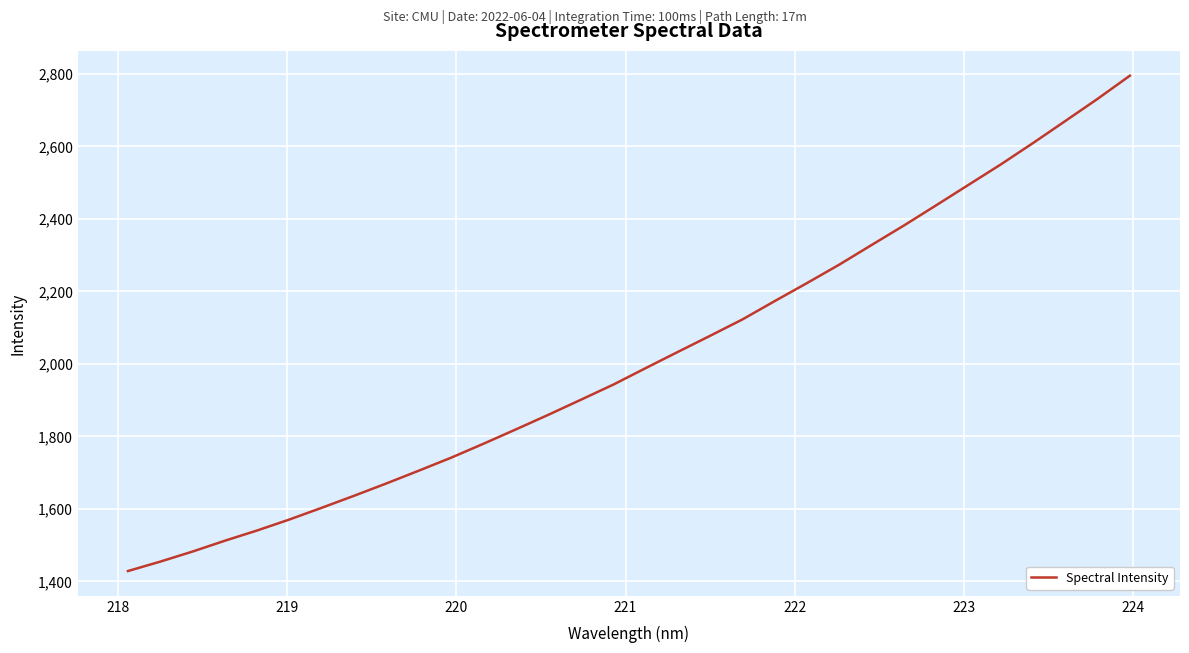

What is the smallest value displayed?

1428.4